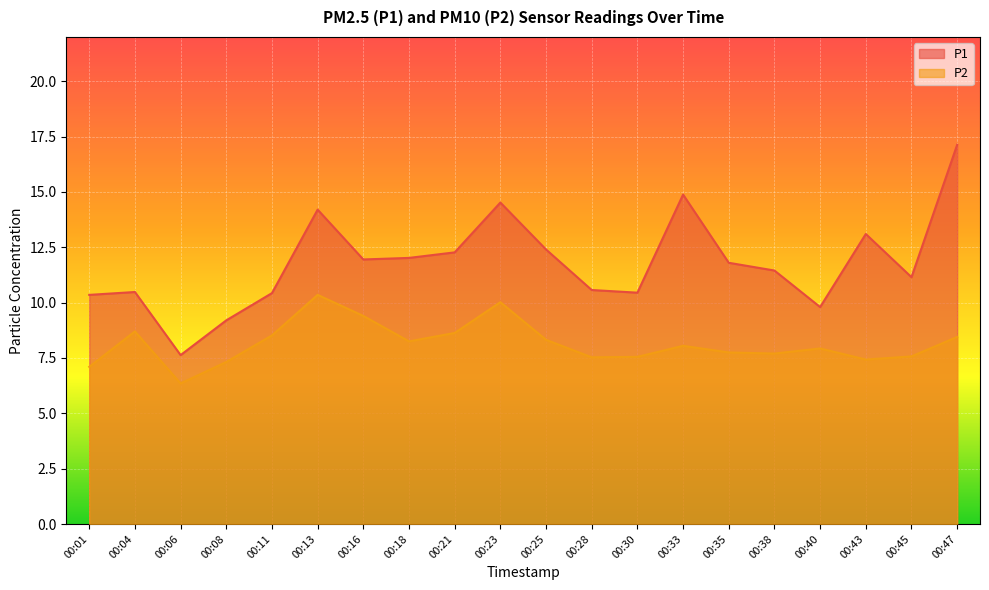

Does the chart display data point markers on the line(s)?

No